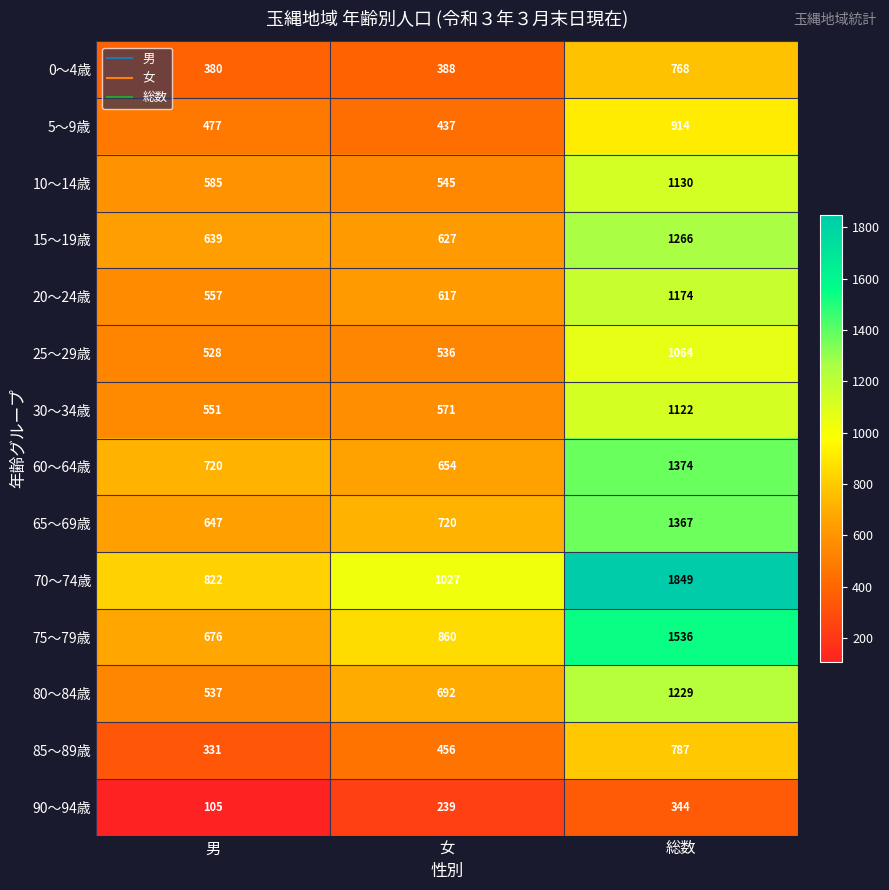

True or false: 65～69歳 has a value of 720 at 女.

True